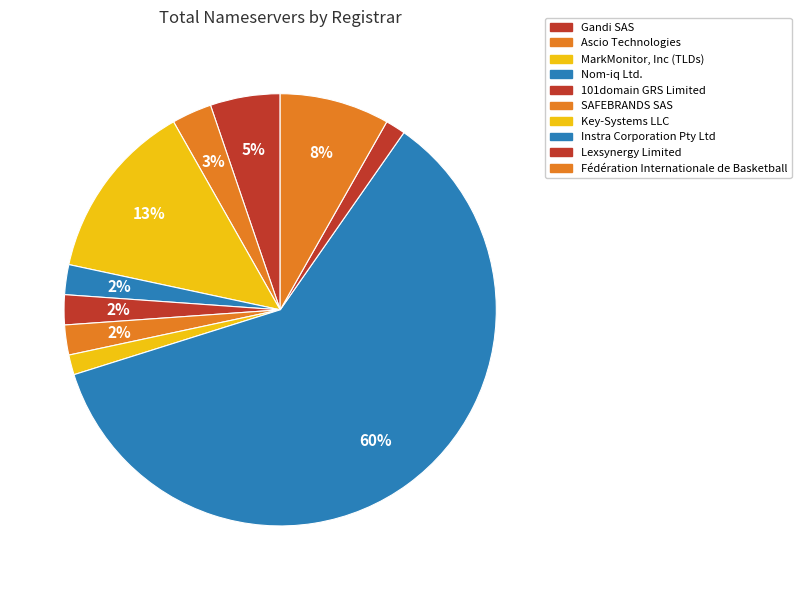

Count the number of slices in the pie.

10